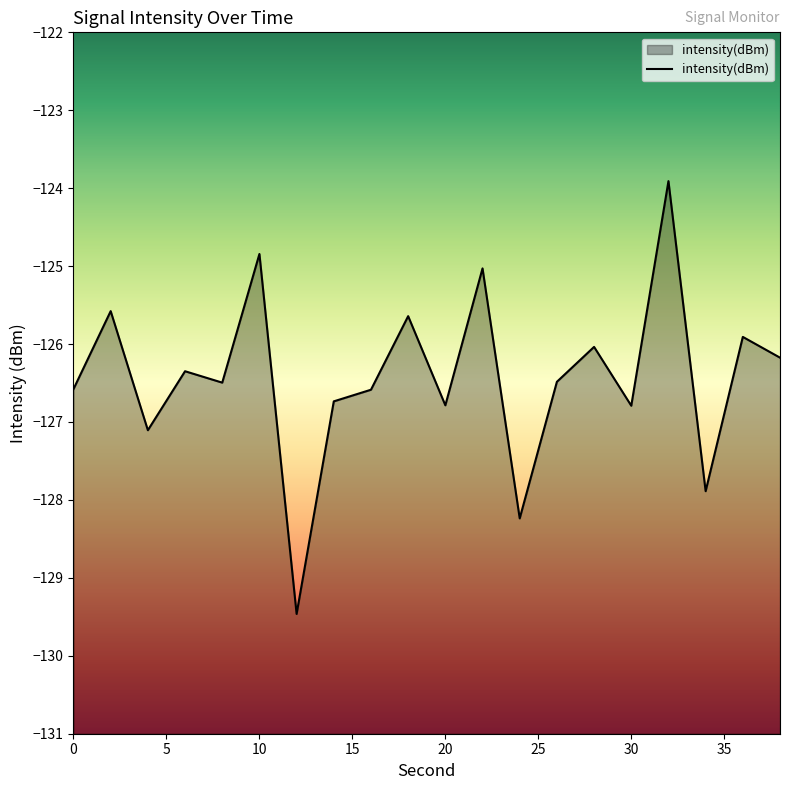

What is the change in value from 10 to 20?

-1.9